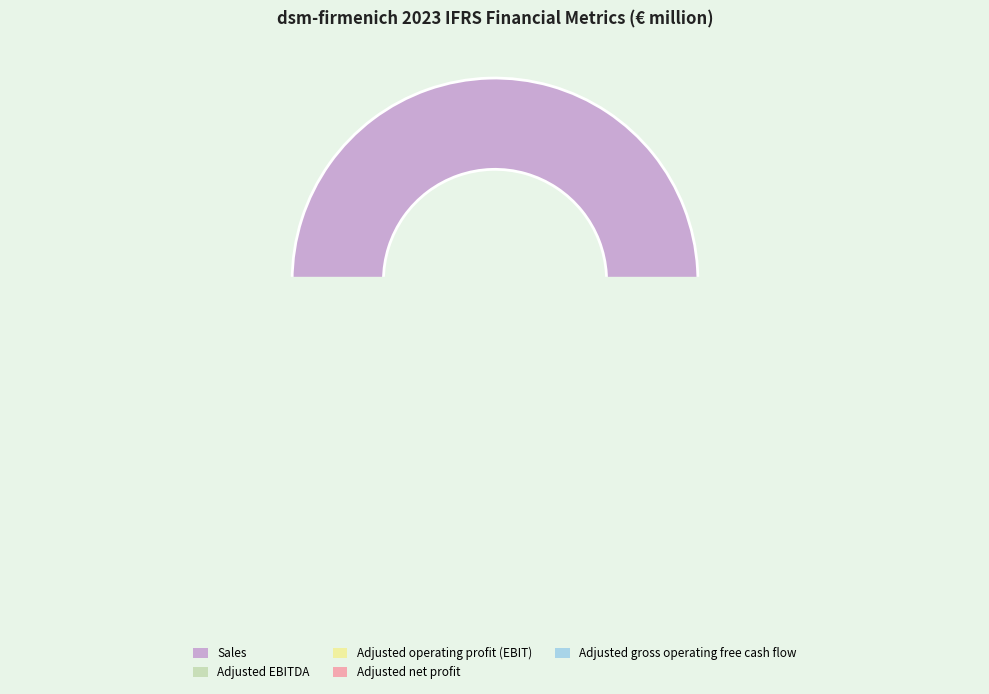

To the nearest percent, what percentage of the pie is Adjusted EBITDA?

11%